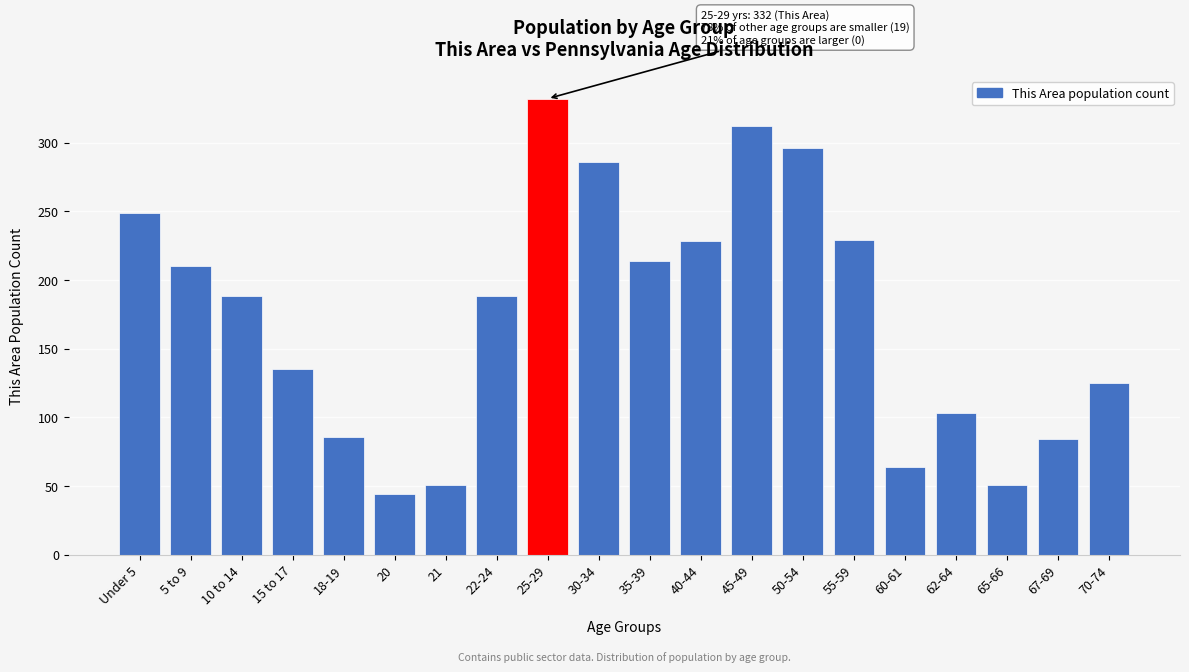

What is the difference between the maximum and minimum values?

288